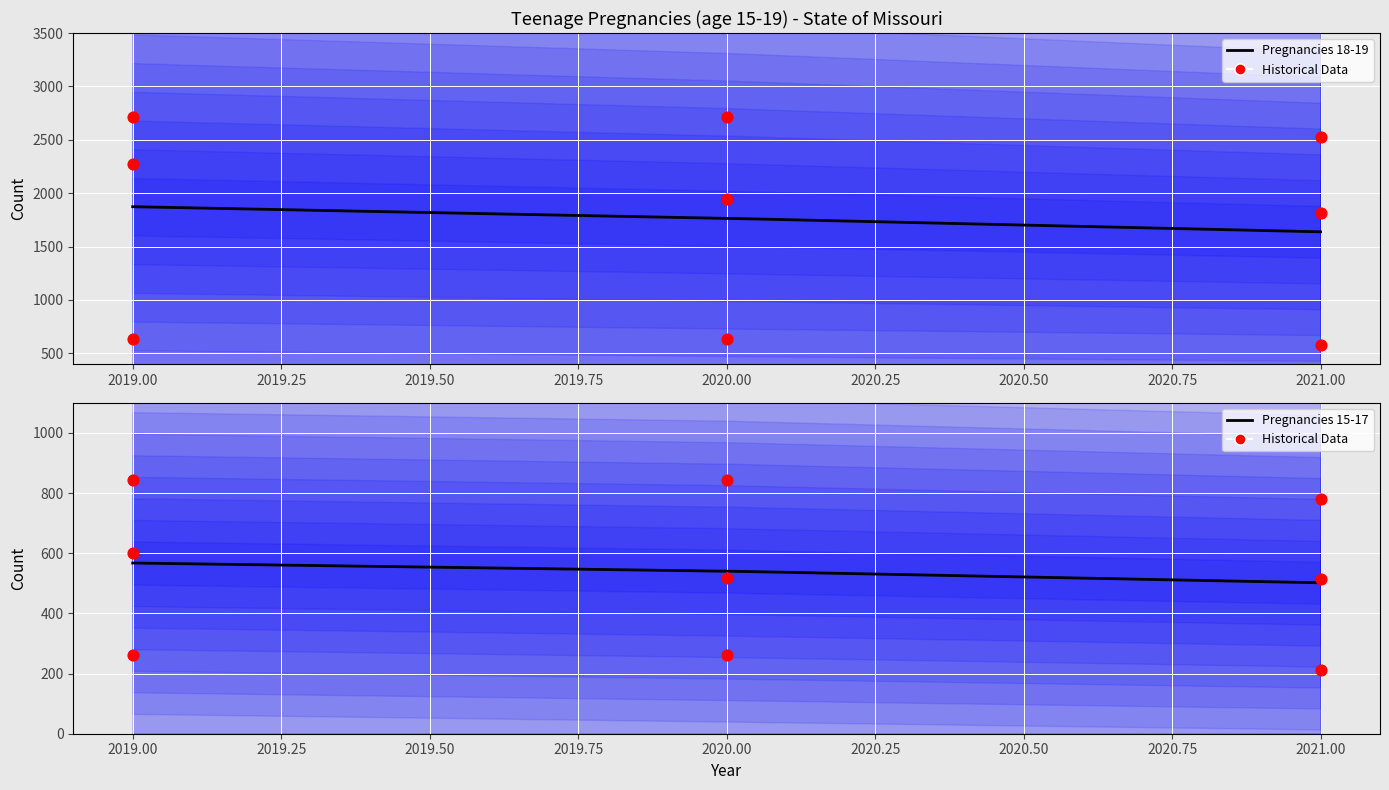

Which series has the largest total across all categories?

All Races